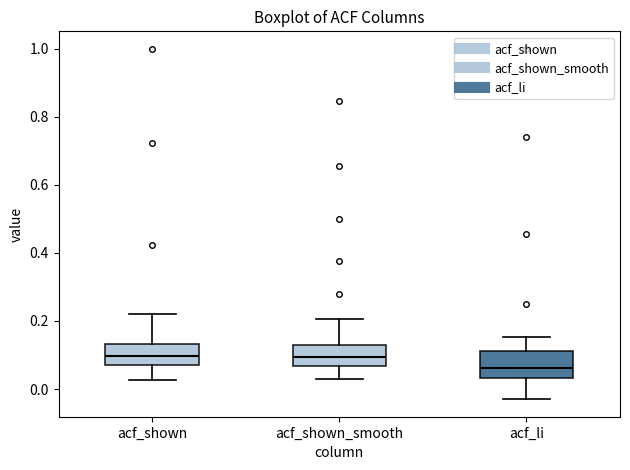

Which box has the lowest median line?

acf_li